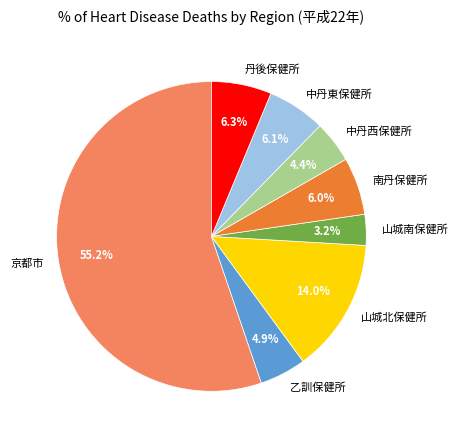

To the nearest percent, what is the combined percentage of 乙訓保健所 and 京都市?

60%